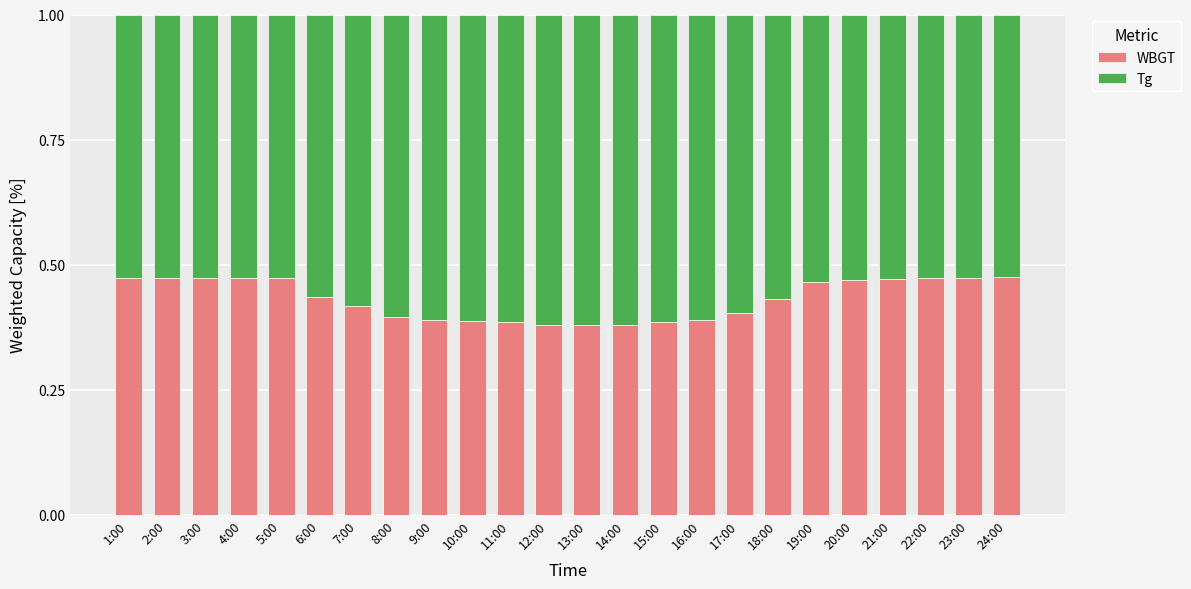

What is the total value across all series at 10:00?

1.0